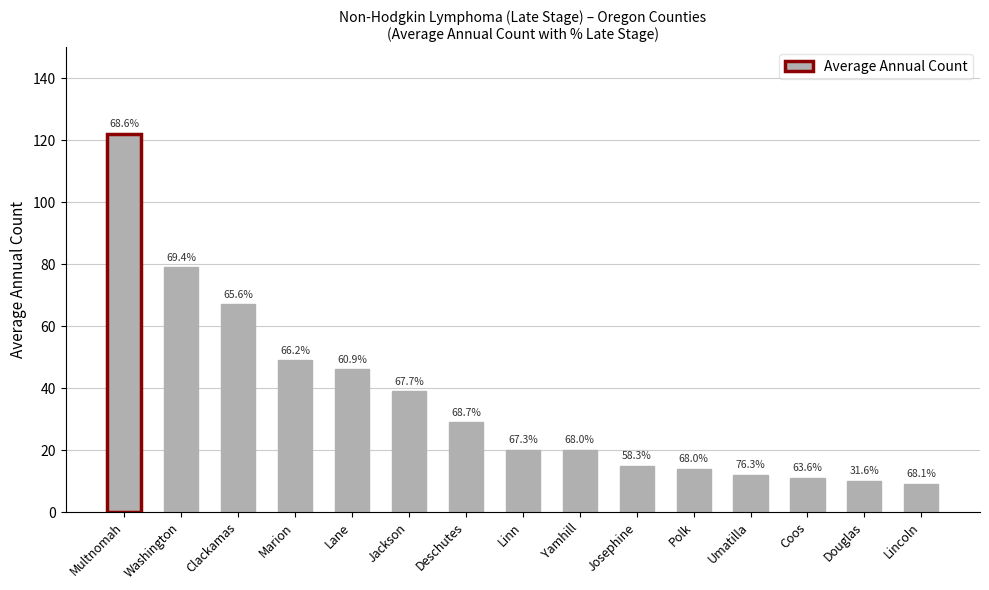

Reading left to right, what are all the values shown in this chart?

Multnomah=122	Washington=79	Clackamas=67	Marion=49	Lane=46	Jackson=39	Deschutes=29	Linn=20	Yamhill=20	Josephine=15	Polk=14	Umatilla=12	Coos=11	Douglas=10	Lincoln=9